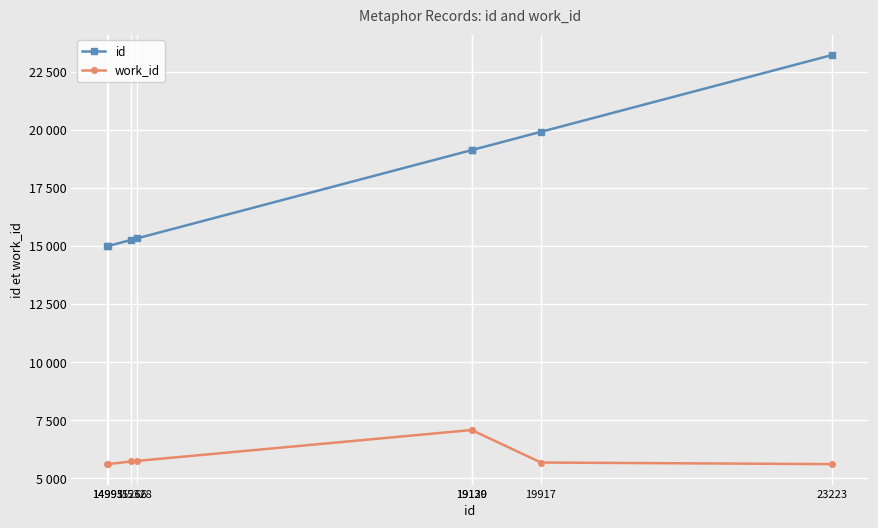

What is the average value of the work_id series?

6019